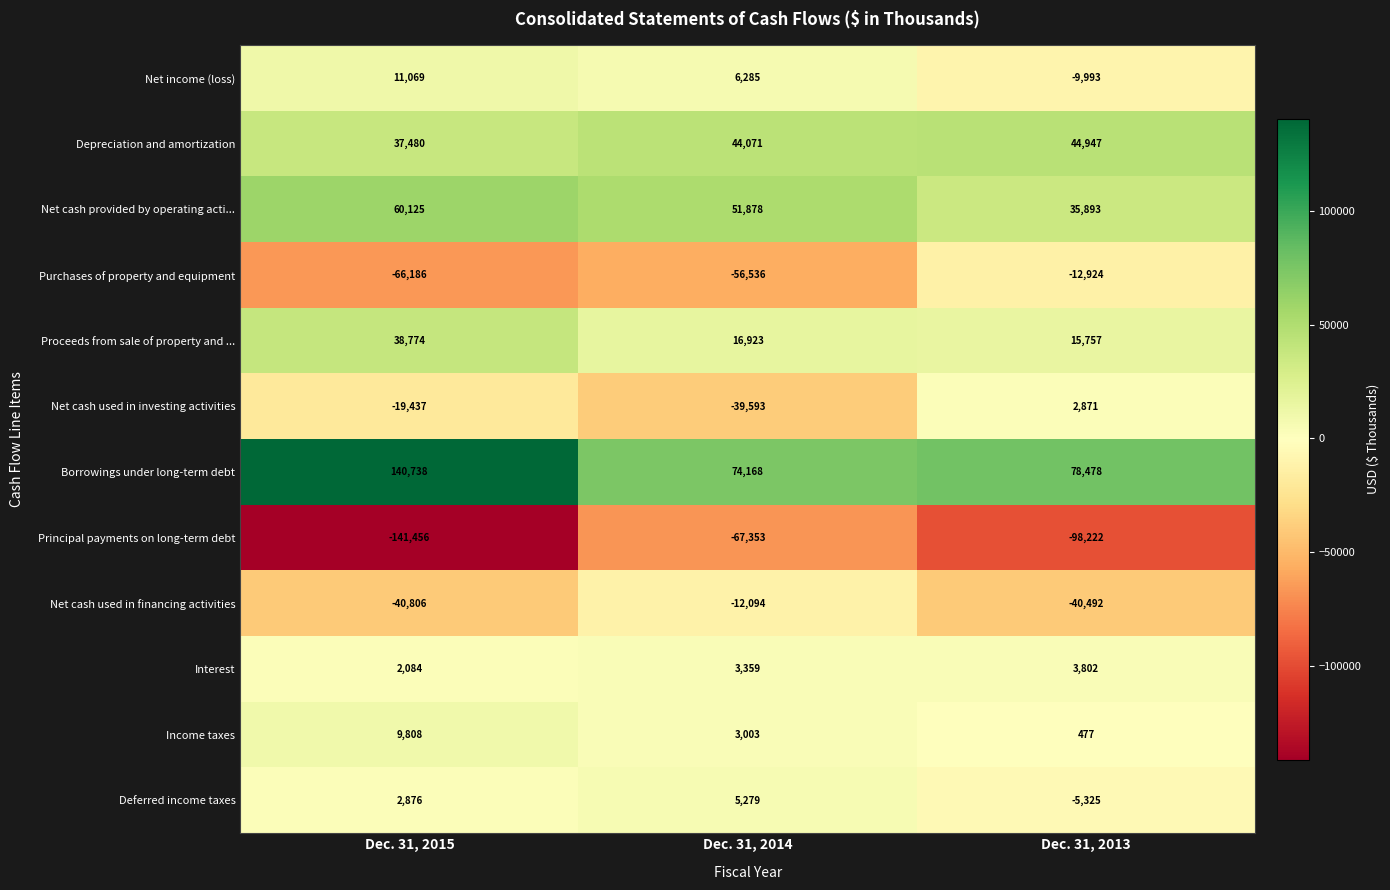

The value of Net cash used in investing activities at Dec. 31, 2015 is -29912. True or false?

False